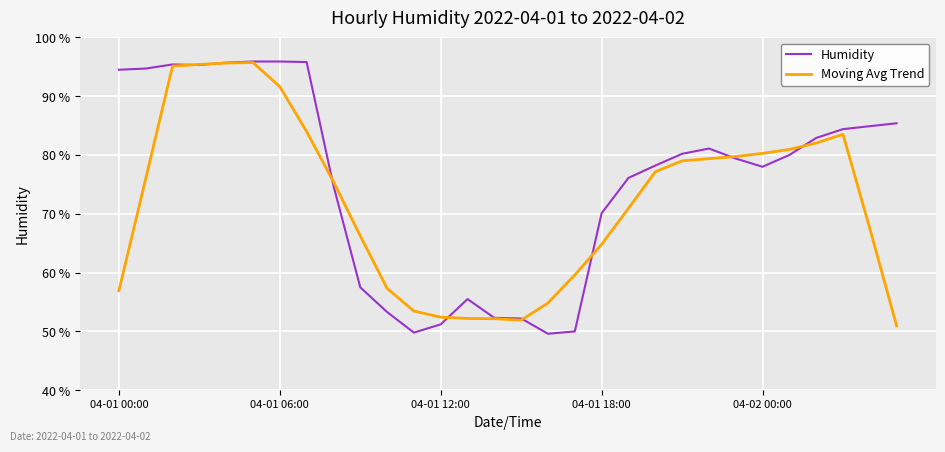

List the series in order of their overall mean, highest first.

Humidity, Moving Avg Trend